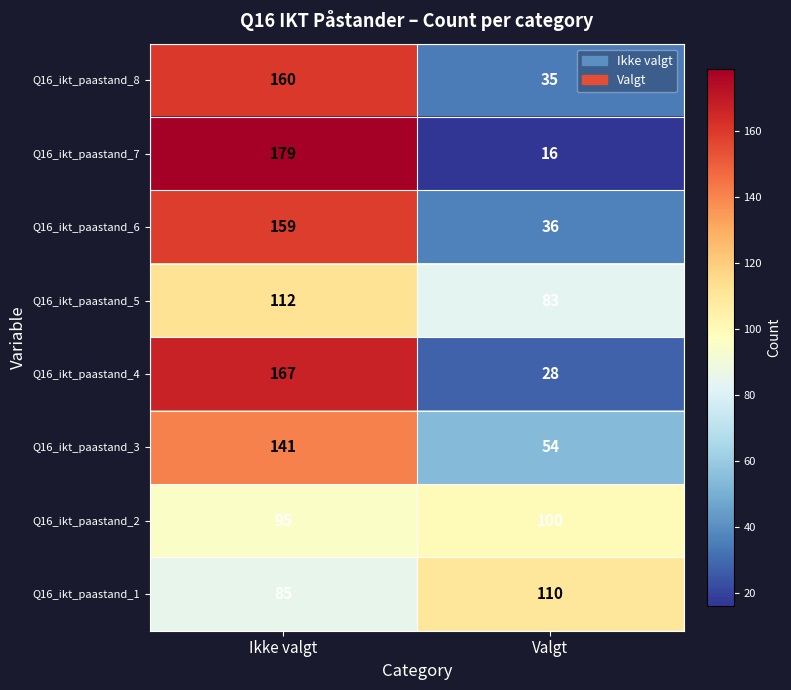

What is the difference between the Q16_ikt_paastand_5 values at Ikke valgt and Valgt?

29